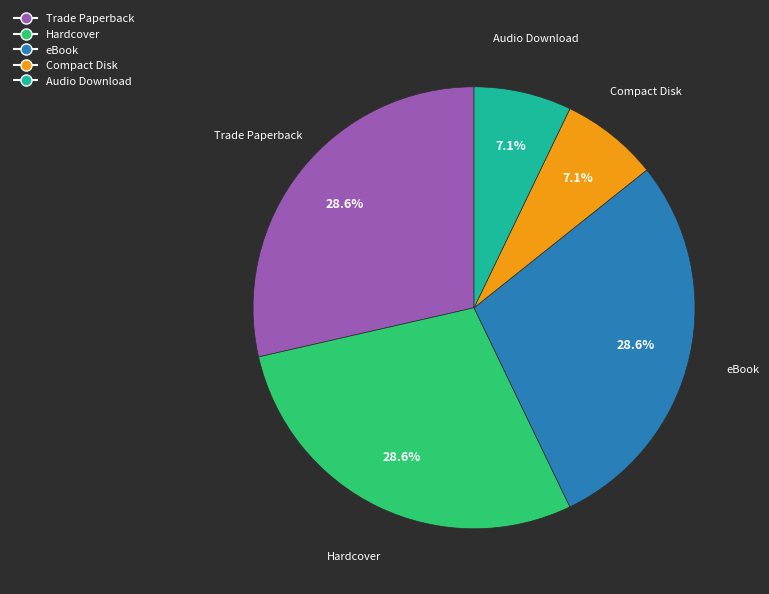

How many slices are in this pie chart?

5